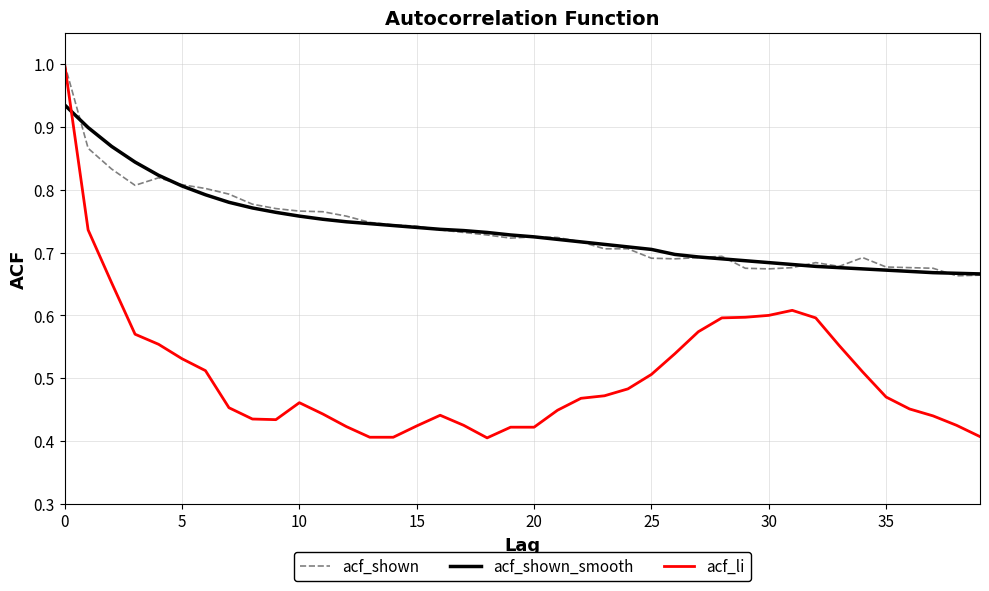

Which series has the largest range (max minus min)?

acf_li